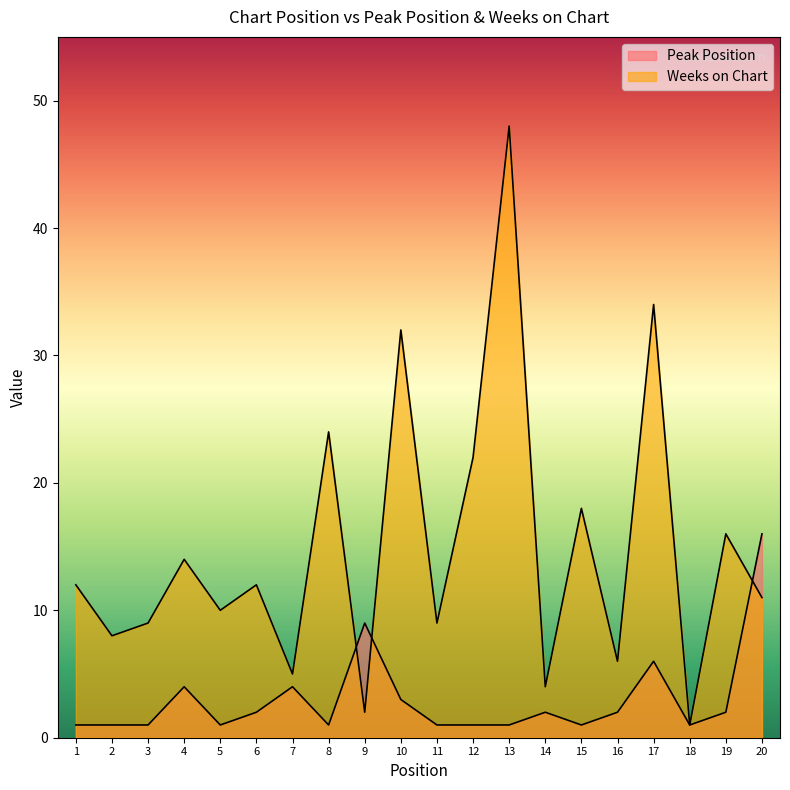

List the series in order of their peak value, highest first.

Weeks on Chart, Peak Position